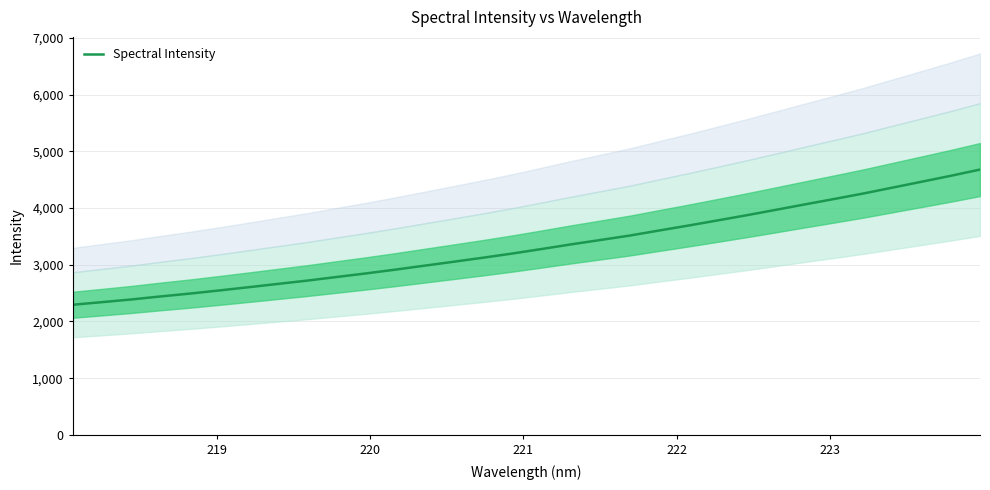

What is the highest value of the Spectral Intensity series?

4677.6